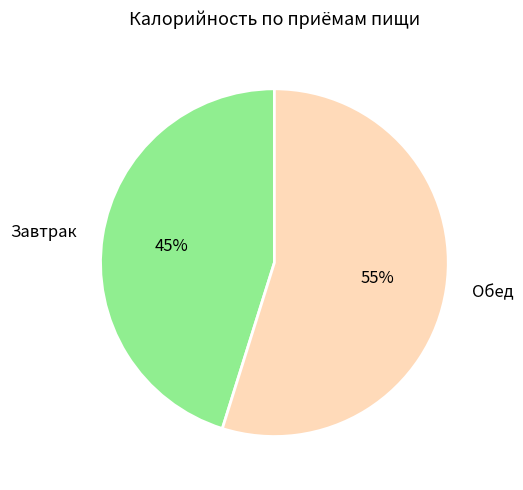

To the nearest percent, what percentage of the pie is Обед?

55%